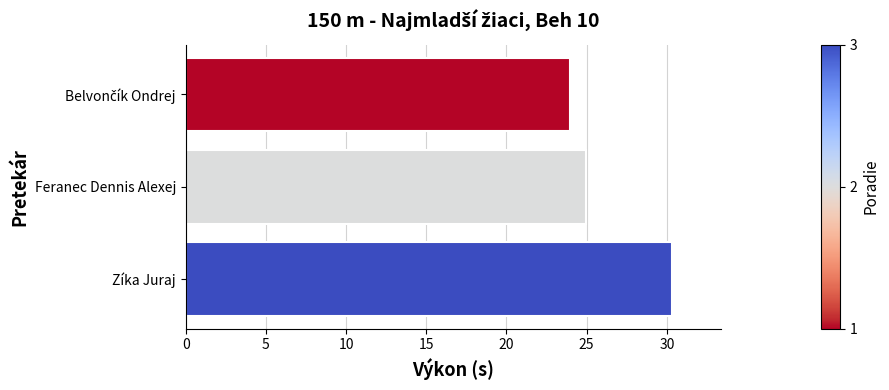

Is it true that the value at Feranec Dennis Alexej is 25.0?

True